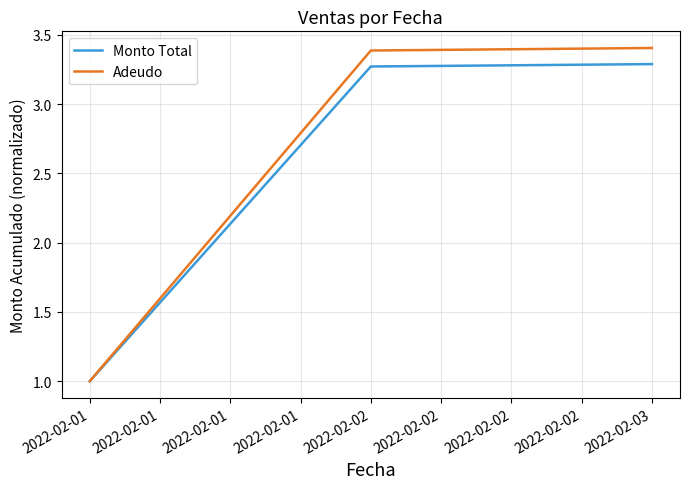

At which label does Adeudo first exceed 3?

2022-02-02